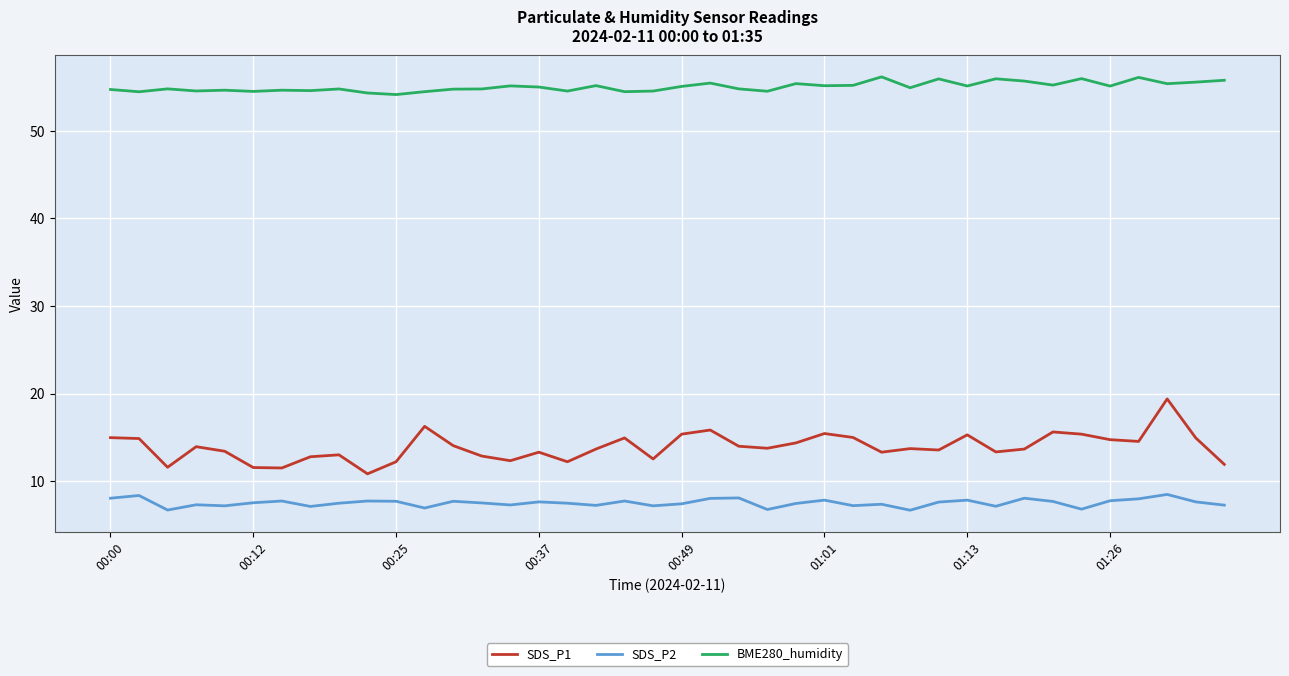

Which series has the largest total across all categories?

BME280_humidity